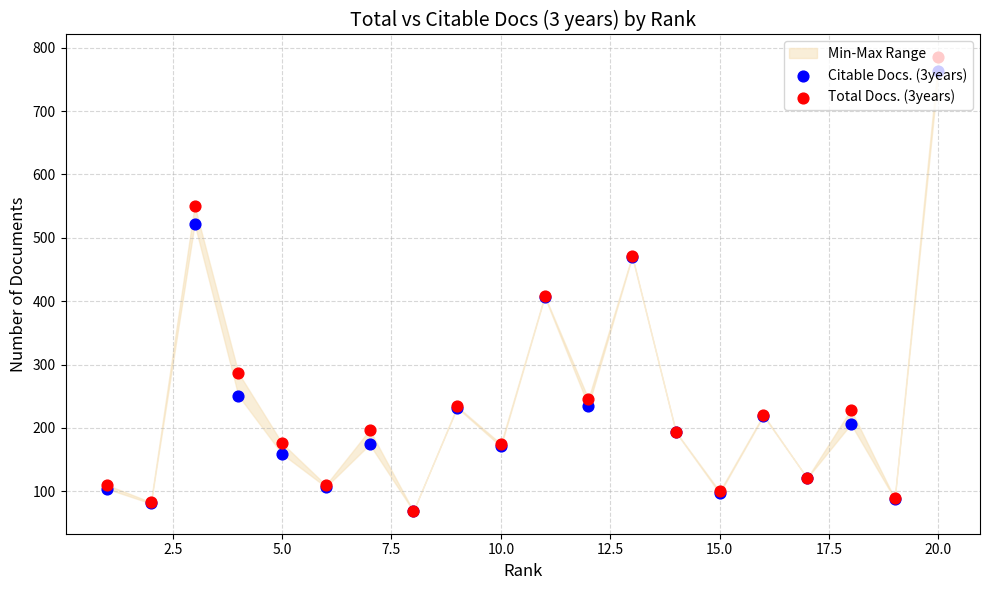

At how many categories does at least one series exceed 244?

6